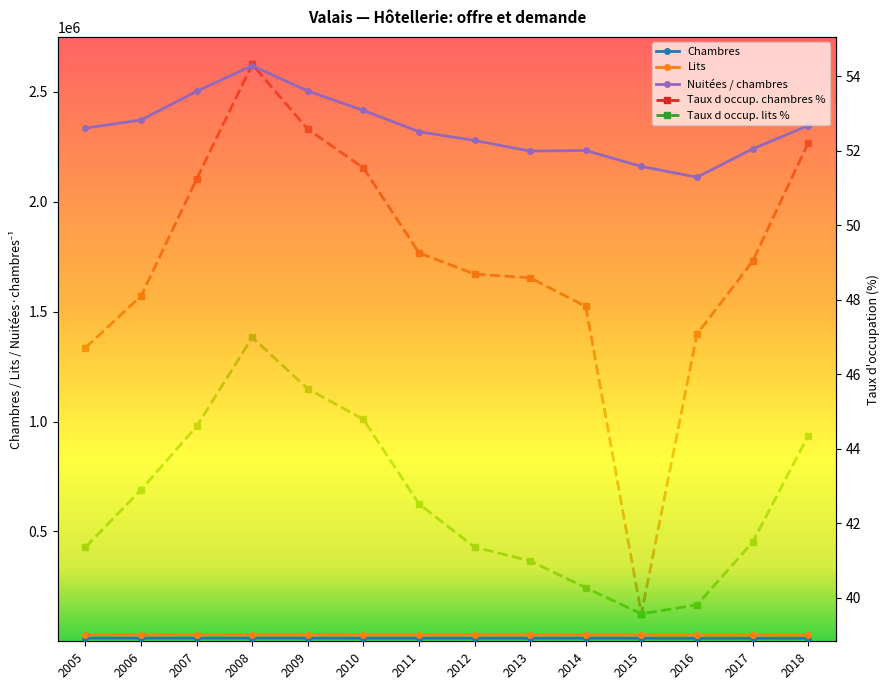

What is the sum of the Taux d occup. chambres % values at 2005 and 2018?

98.9